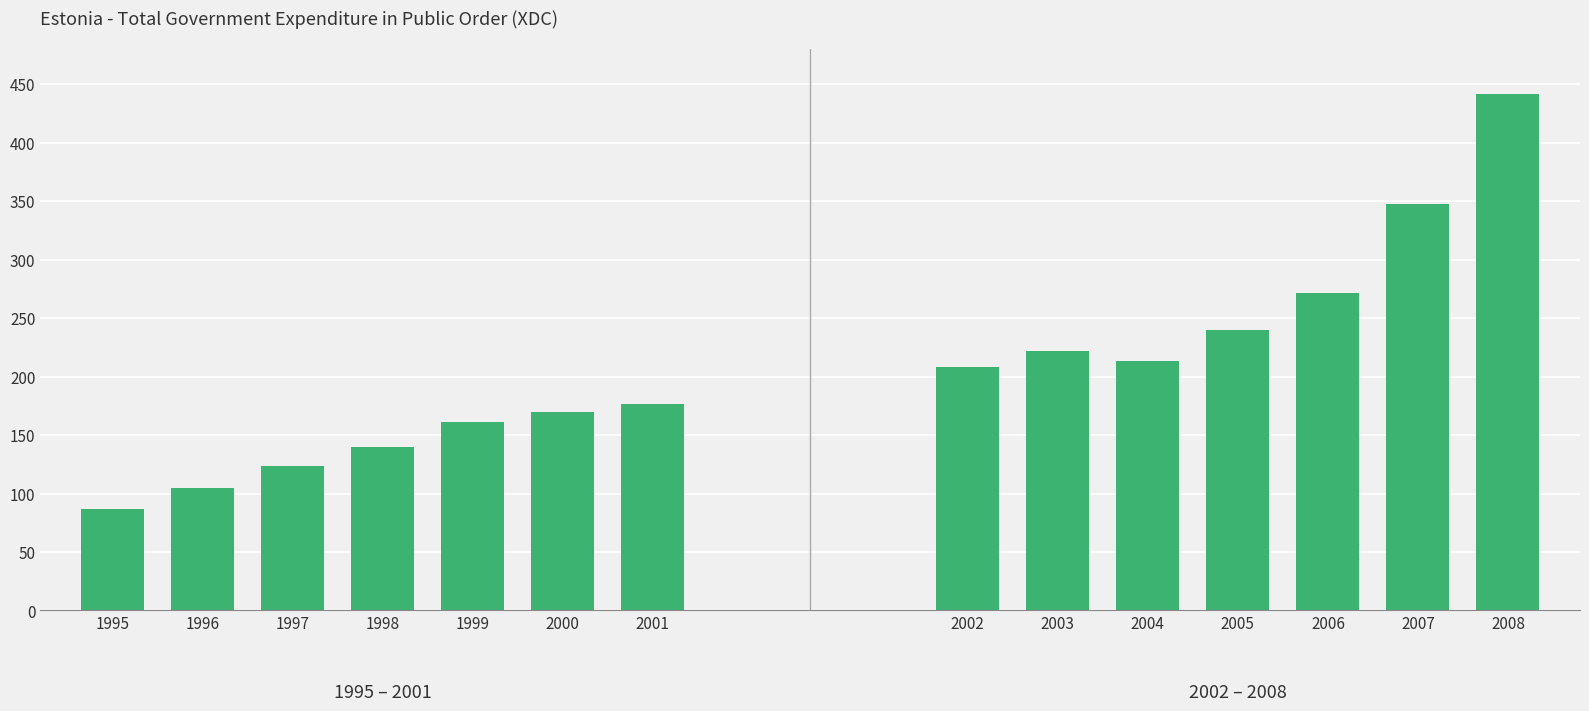

Which label corresponds to the largest value in the chart?

2008